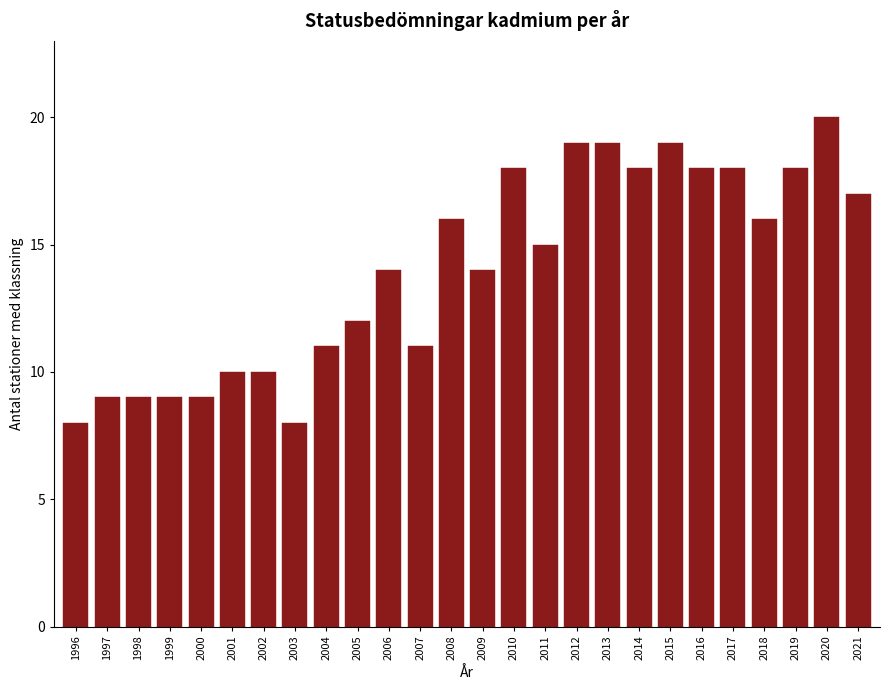

Reading left to right, transcribe all the data shown in this chart.

1996=8	1997=9	1998=9	1999=9	2000=9	2001=10	2002=10	2003=8	2004=11	2005=12	2006=14	2007=11	2008=16	2009=14	2010=18	2011=15	2012=19	2013=19	2014=18	2015=19	2016=18	2017=18	2018=16	2019=18	2020=20	2021=17